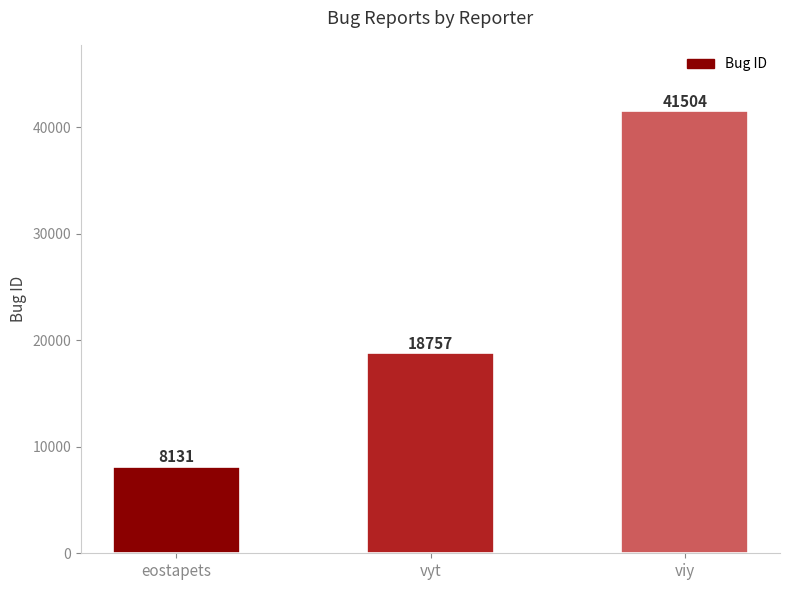

What is the value of the 2nd bar from the left?

18757